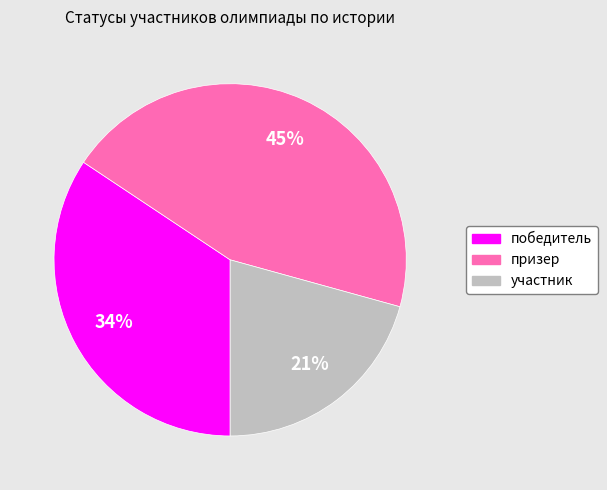

The победитель slice represents 34% of the pie. True or false?

True